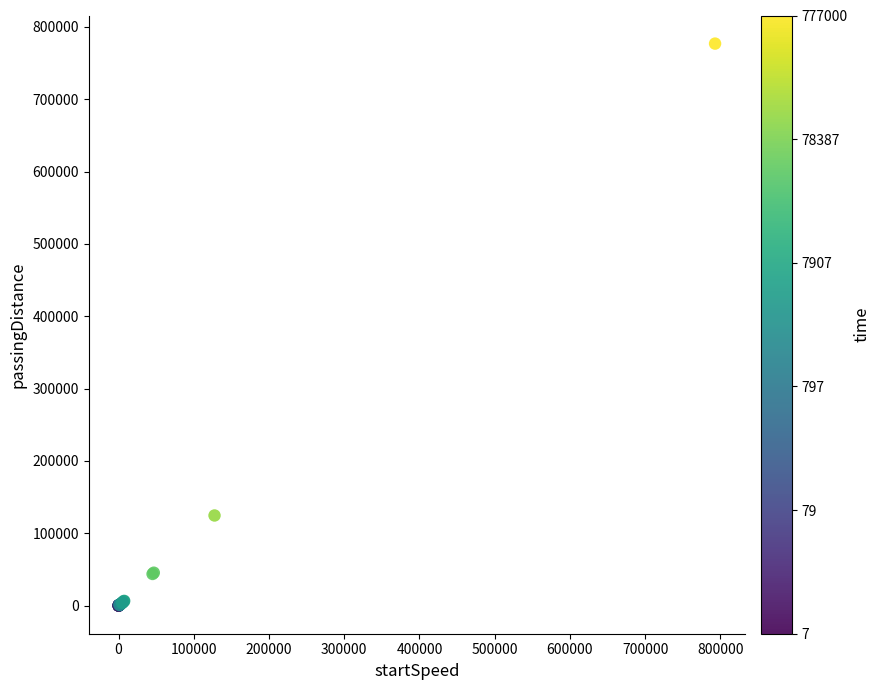

What Y value in the scatter plot is closest to 388503?

124628.3